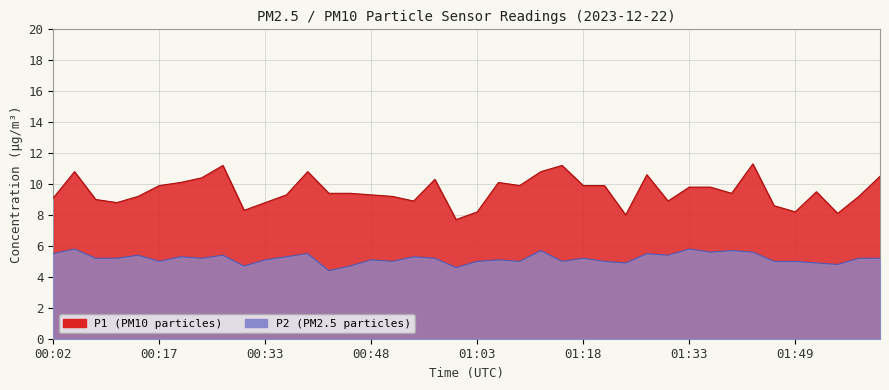

What is the label of the 6th point from the right?

01:45